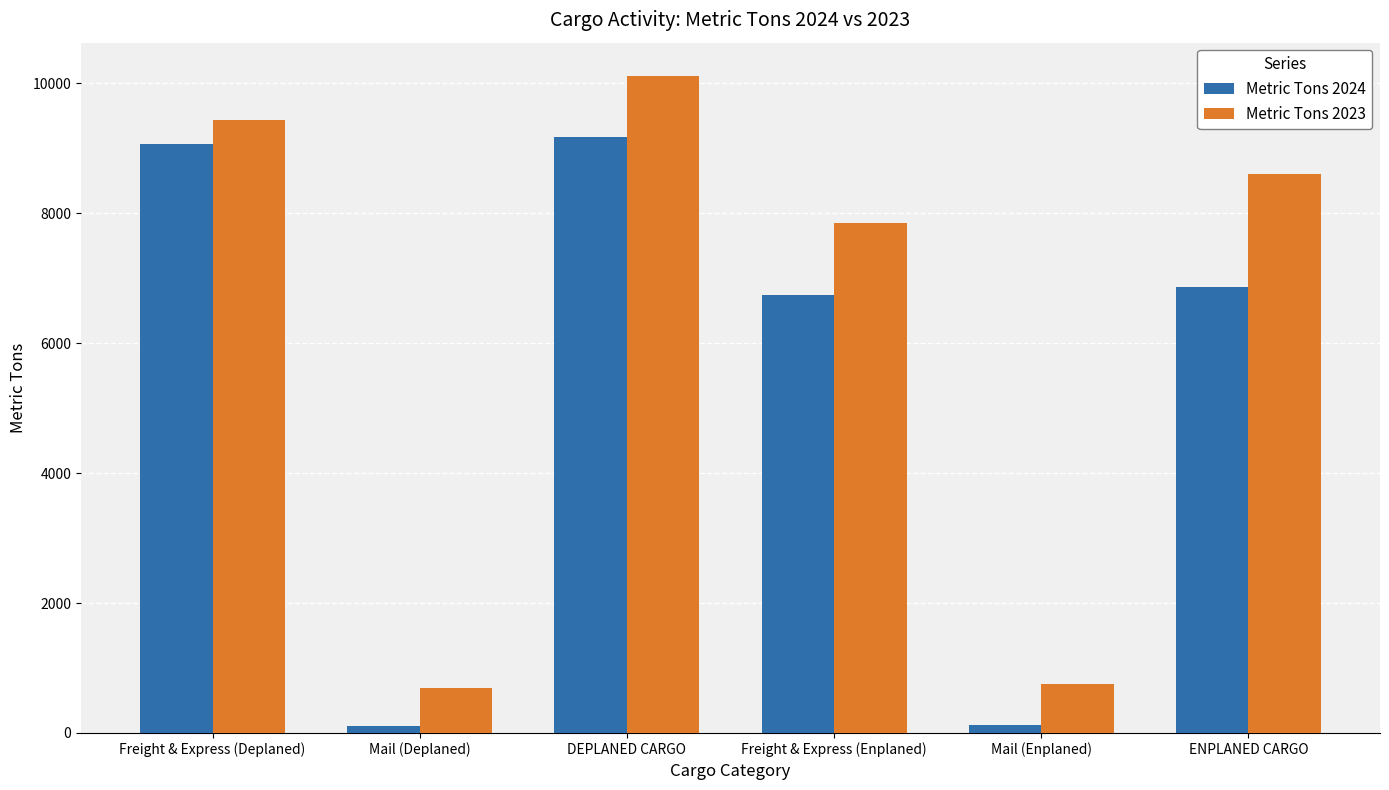

Does the chart contain stacked bars?

No